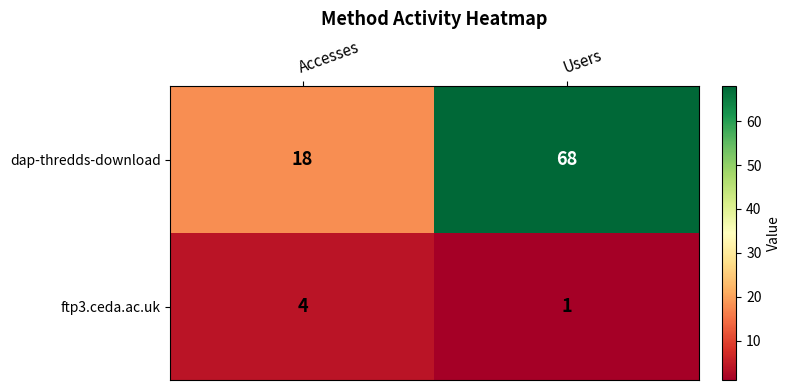

At which label is dap-thredds-download closest to 43?

Accesses